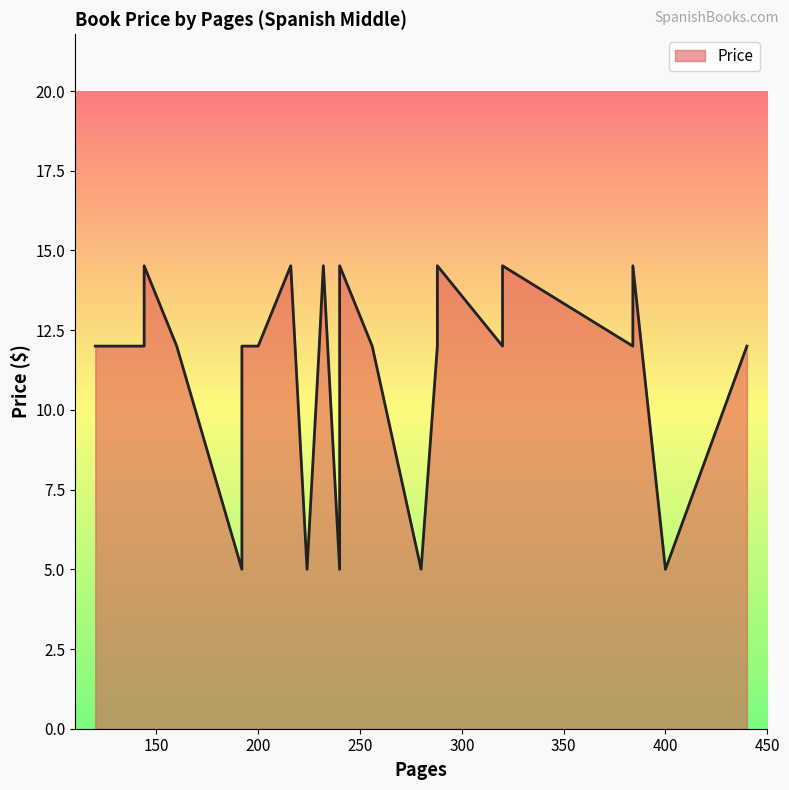

At which label is the value closest to 9?

192